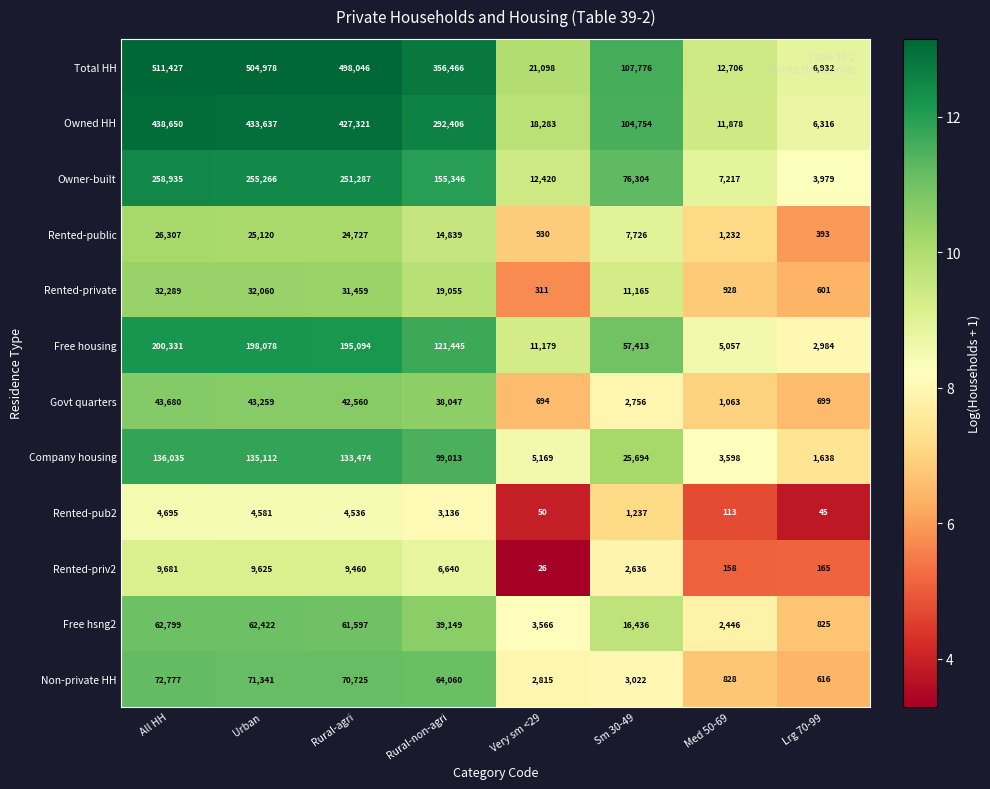

What is the difference between the Company housing values at All HH and Lrg 70-99?

134397